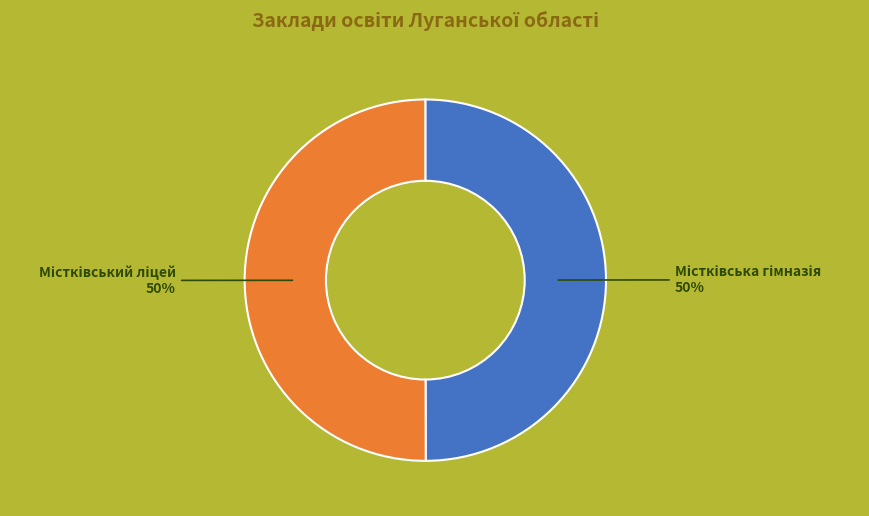

To the nearest percent, what is the average slice percentage?

50%